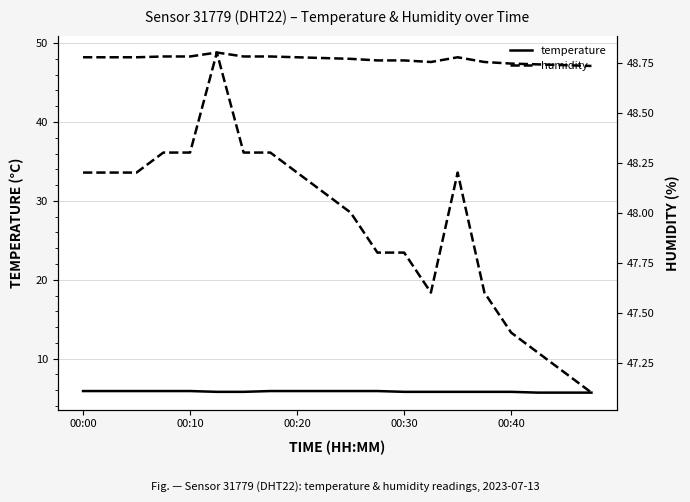

What position from the left is 14?

15